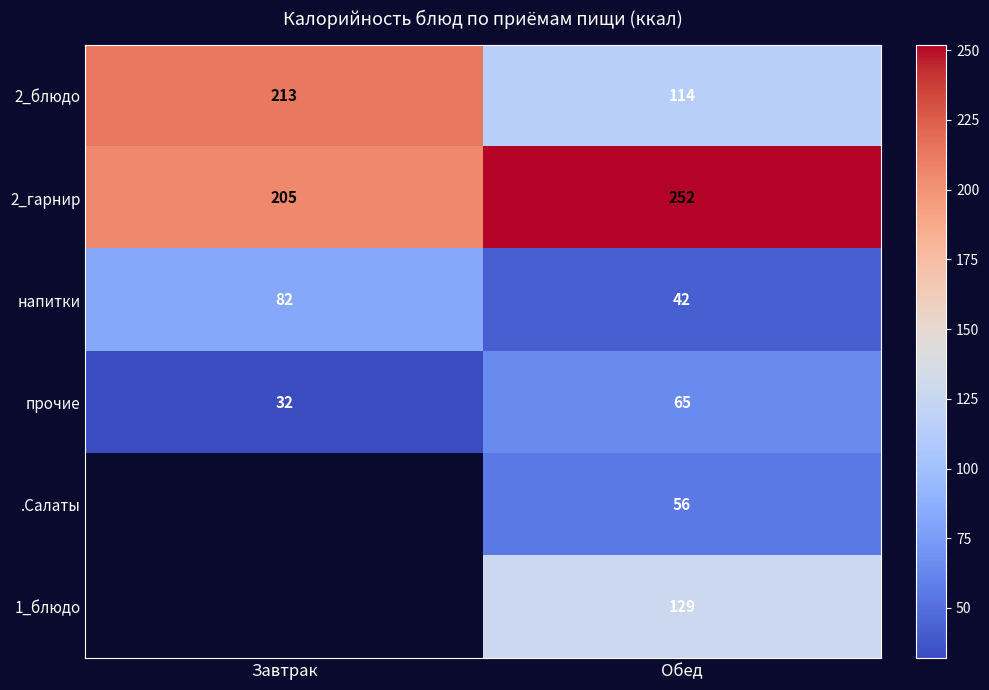

What is the average value of the напитки series?

62